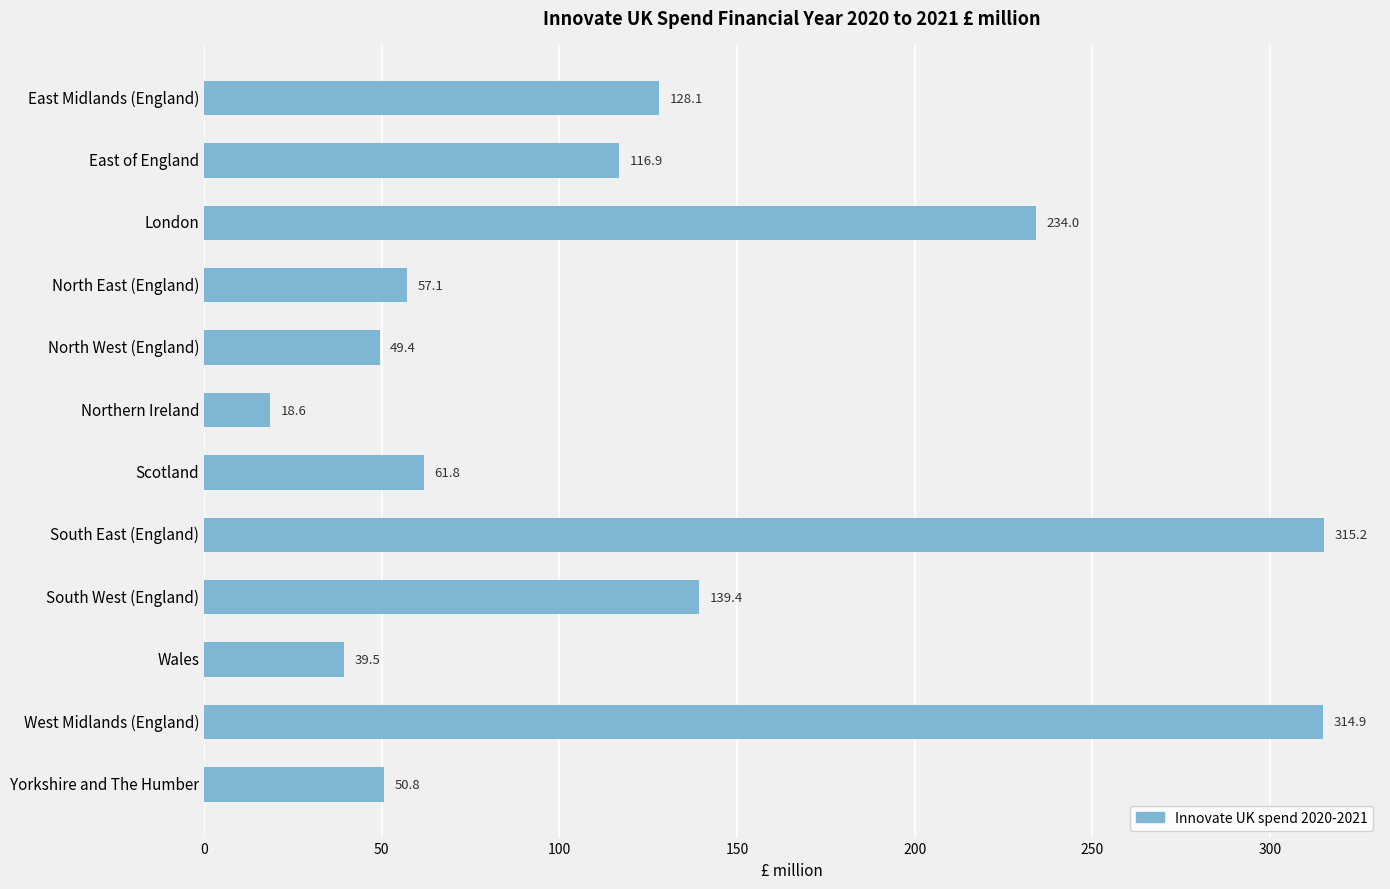

Which category has the highest value across all series?

South East (England)